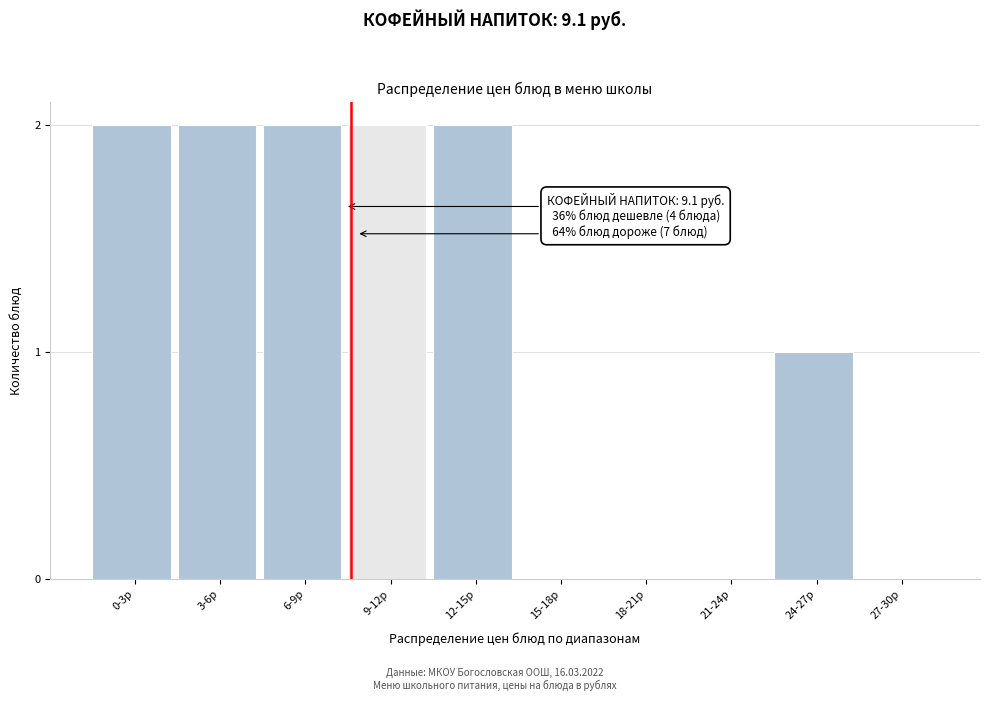

Reading left to right, extract all data points from this chart.

0-3р=2	3-6р=2	6-9р=2	9-12р=2	12-15р=2	15-18р=0	18-21р=0	21-24р=0	24-27р=1	27-30р=0